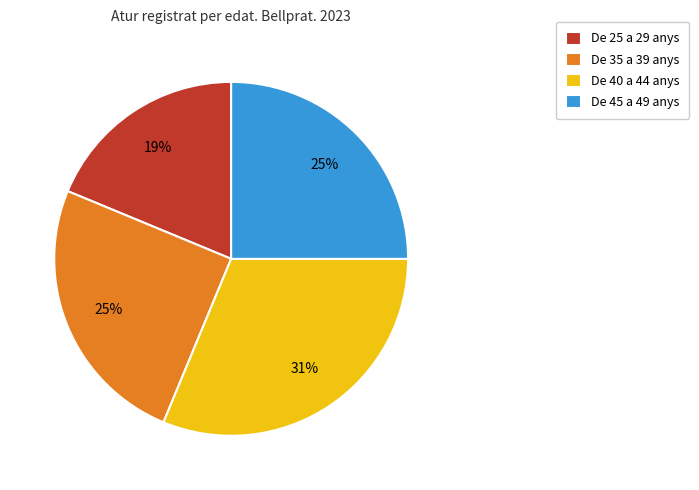

To the nearest percent, what is the difference between the De 45 a 49 anys and De 40 a 44 anys slice percentages?

6%